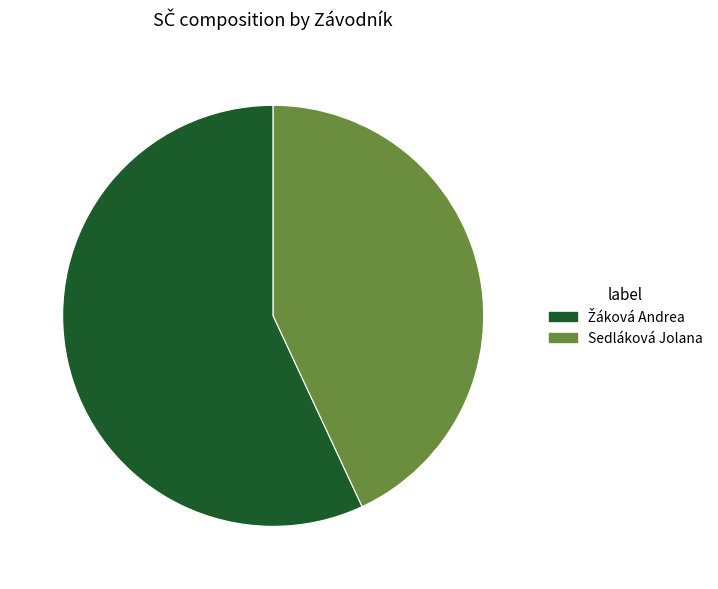

How many segments does this pie chart have?

2